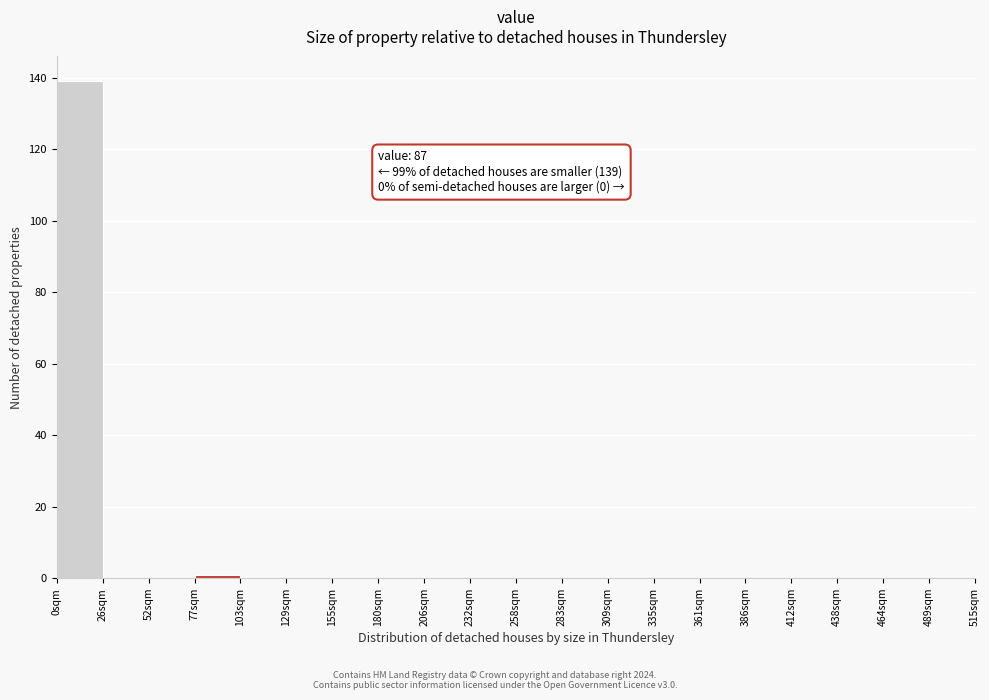

Over which range of the x-axis is the bar tallest?

0 to 26